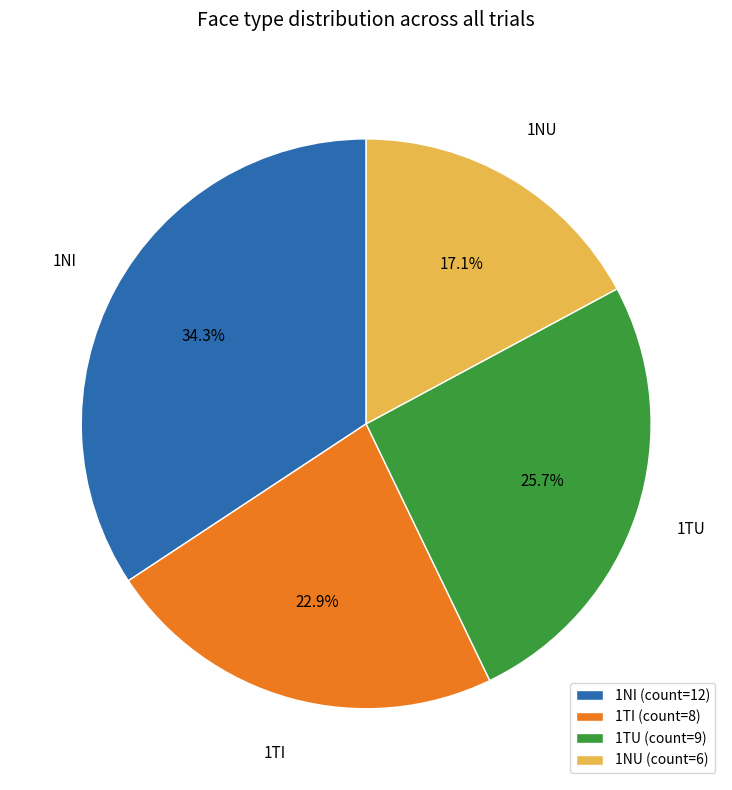

Is the sum of 1TI (count=8) and 1TU (count=9) greater than half?

No